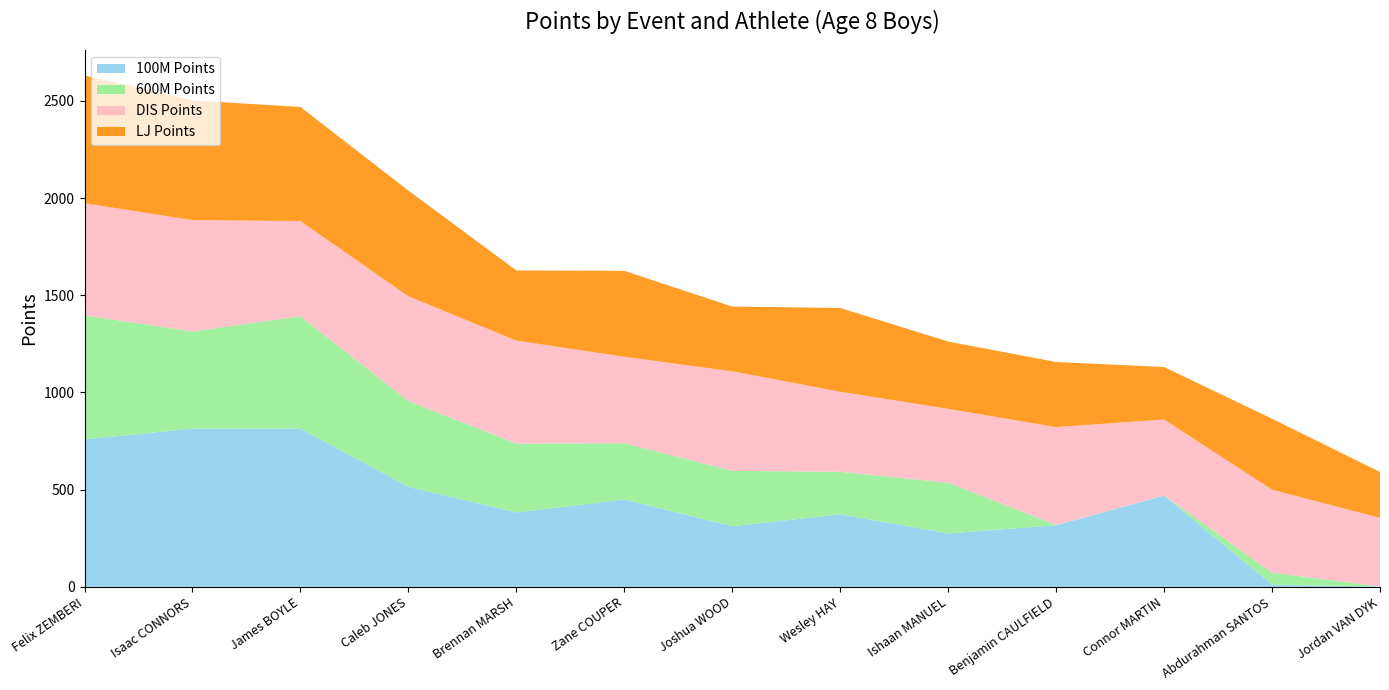

Reading left to right, transcribe all the data shown in this chart.

100M Points: Felix ZEMBERI=759	Isaac CONNORS=814	James BOYLE=814	Caleb JONES=515	Brennan MARSH=383	Zane COUPER=449	Joshua WOOD=312	Wesley HAY=373	Ishaan MANUEL=275	Benjamin CAULFIELD=317	Connor MARTIN=469	Abdurahman SANTOS=12	Jordan VAN DYK=1
600M Points: Felix ZEMBERI=638	Isaac CONNORS=500	James BOYLE=578	Caleb JONES=441	Brennan MARSH=354	Zane COUPER=290	Joshua WOOD=285	Wesley HAY=219	Ishaan MANUEL=261	Benjamin CAULFIELD=1	Connor MARTIN=1	Abdurahman SANTOS=61	Jordan VAN DYK=1
DIS Points: Felix ZEMBERI=577	Isaac CONNORS=573	James BOYLE=490	Caleb JONES=539	Brennan MARSH=530	Zane COUPER=445	Joshua WOOD=512	Wesley HAY=412	Ishaan MANUEL=380	Benjamin CAULFIELD=504	Connor MARTIN=391	Abdurahman SANTOS=427	Jordan VAN DYK=353
LJ Points: Felix ZEMBERI=657	Isaac CONNORS=616	James BOYLE=587	Caleb JONES=544	Brennan MARSH=361	Zane COUPER=442	Joshua WOOD=333	Wesley HAY=431	Ishaan MANUEL=346	Benjamin CAULFIELD=335	Connor MARTIN=270	Abdurahman SANTOS=365	Jordan VAN DYK=236